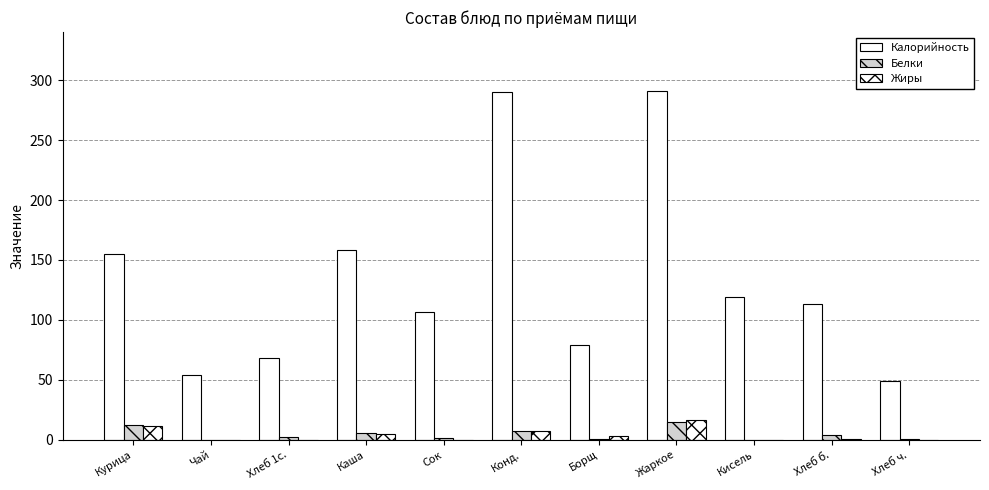

Which has a higher value, Хлеб б. or Борщ?

Хлеб б.